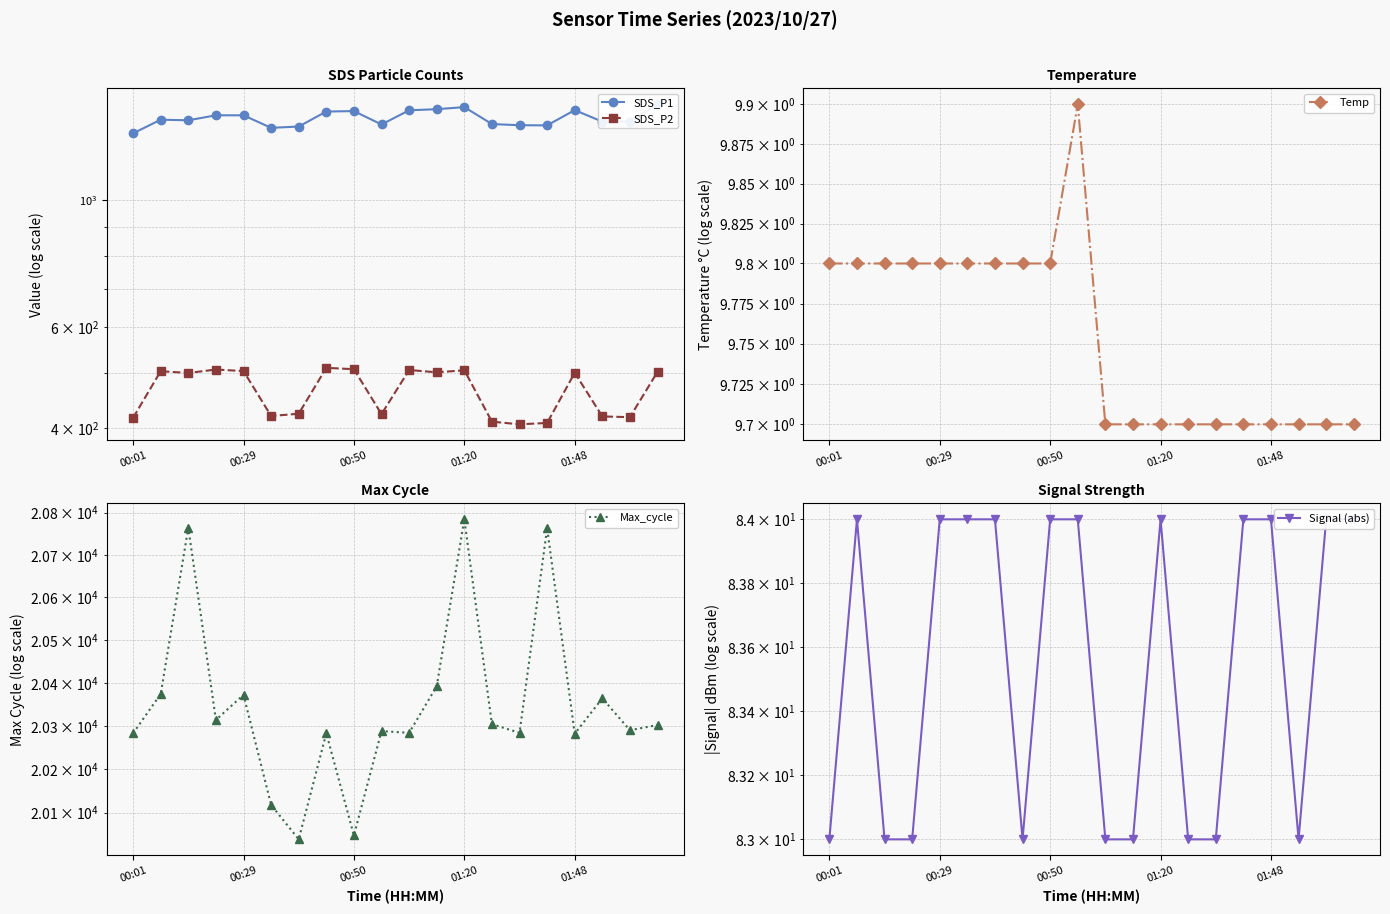

Reading left to right, what are all the values shown in this chart?

SDS_P1: 1310.7	1384.8	1381.3	1409.5	1409.4	1340.1	1347.0	1431.0	1433.6	1358.3	1438.2	1444.6	1456.7	1360.7	1354.2	1353.4	1439.2	1373.9	1374.5	1473.4
SDS_P2: 416.6	502.7	499.0	506.0	502.9	419.6	423.5	509.5	506.7	422.8	505.1	500.4	504.5	410.2	405.8	408.0	499.4	418.9	417.7	501.4
Temp: 9.8	9.8	9.8	9.8	9.8	9.8	9.8	9.8	9.8	9.9	9.7	9.7	9.7	9.7	9.7	9.7	9.7	9.7	9.7	9.7
Max_cycle: 20283.0	20374.0	20764.0	20314.0	20372.0	20118.0	20039.0	20283.0	20048.0	20288.0	20284.0	20392.0	20784.0	20304.0	20284.0	20763.0	20282.0	20364.0	20290.0	20302.0
Signal (abs): 83.0	84.0	83.0	83.0	84.0	84.0	84.0	83.0	84.0	84.0	83.0	83.0	84.0	83.0	83.0	84.0	84.0	83.0	84.0	84.0